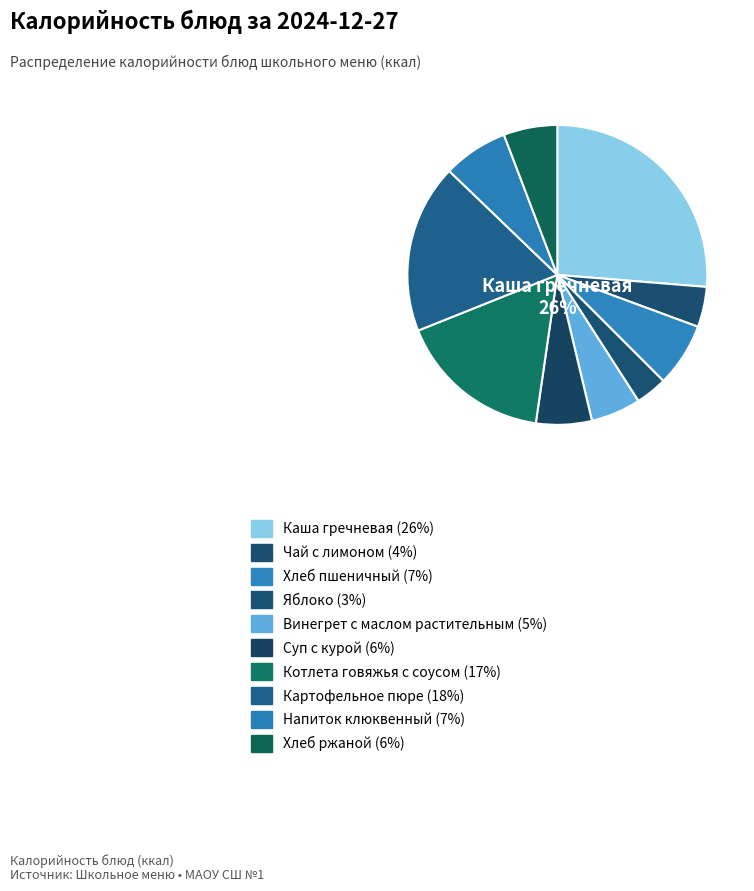

Is Суп с курой the majority of the pie?

No